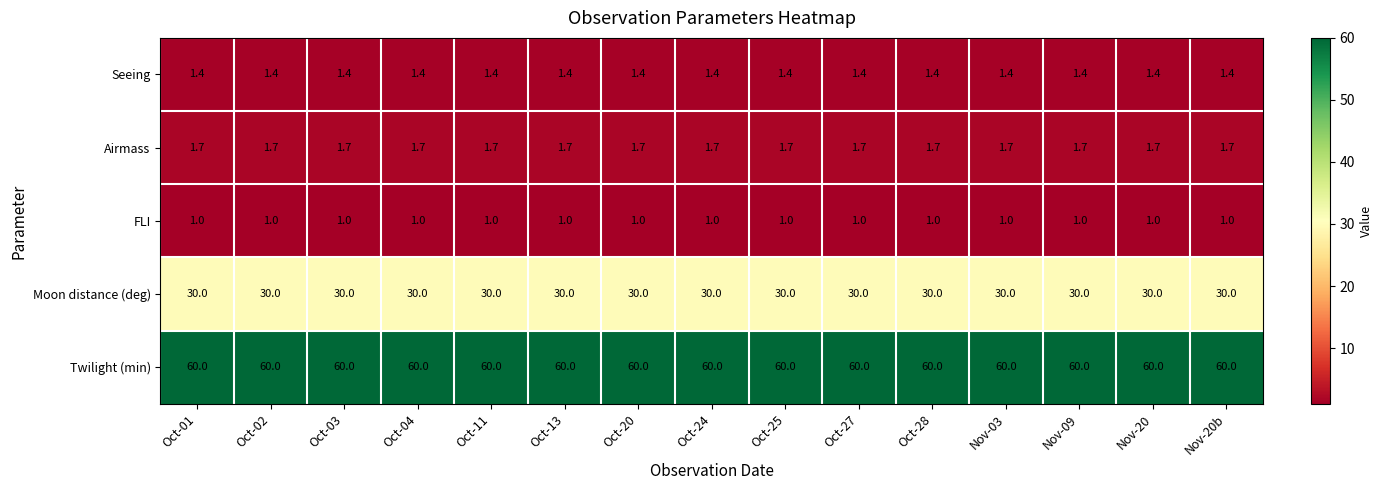

Is the value of Seeing at Oct-13 greater than the value of FLI at Oct-24?

Yes